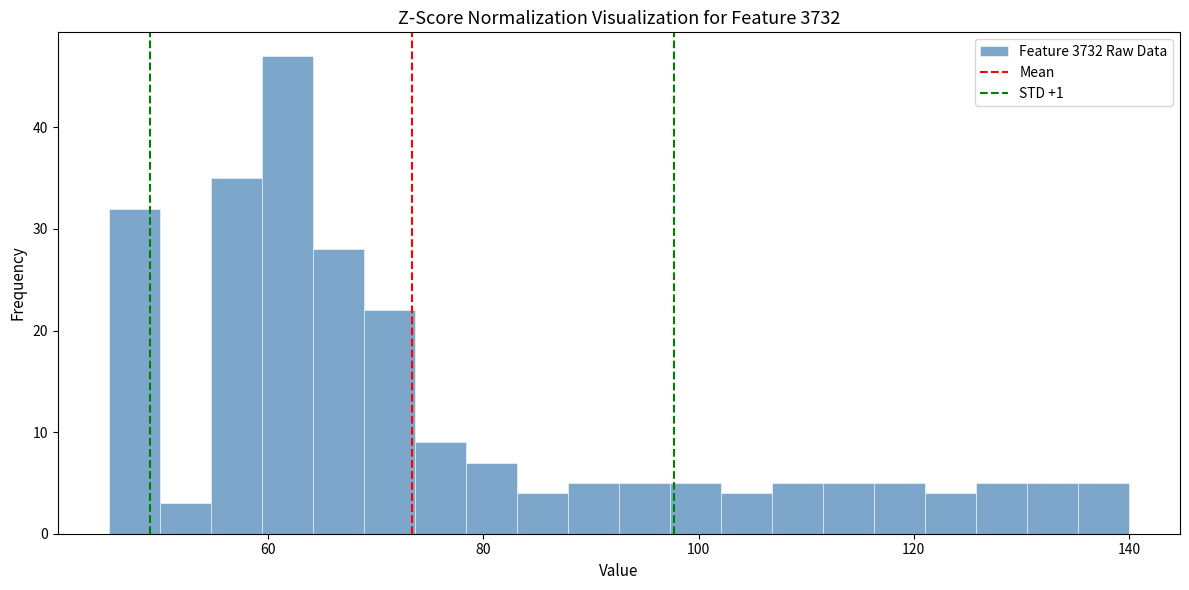

Around what value on the x-axis is the tallest bar? Give the approximate position of its centre, as read against the axis.

62